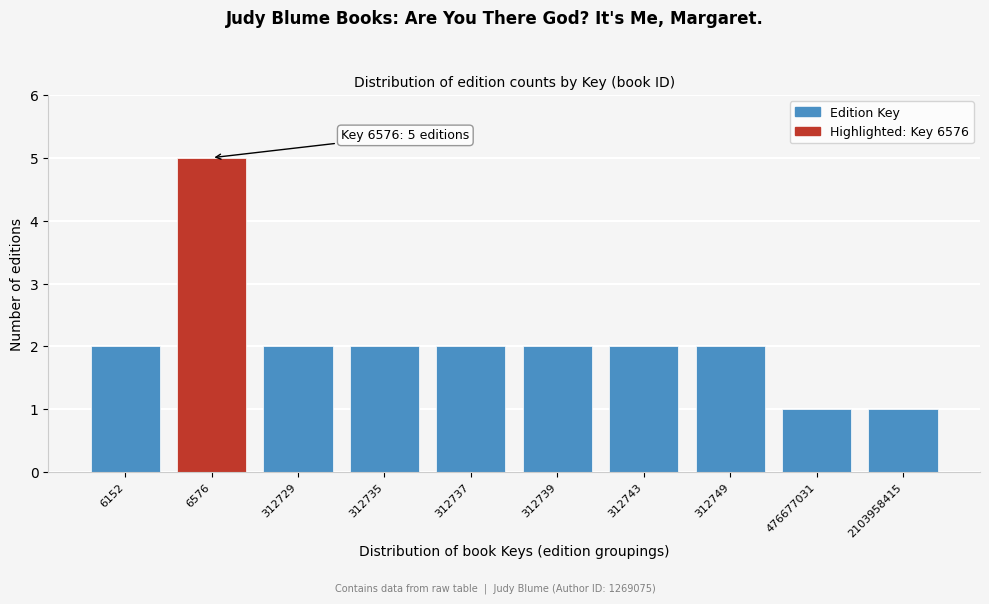

Reading right to left, list all the values displayed in this chart.

1	1	2	2	2	2	2	2	5	2